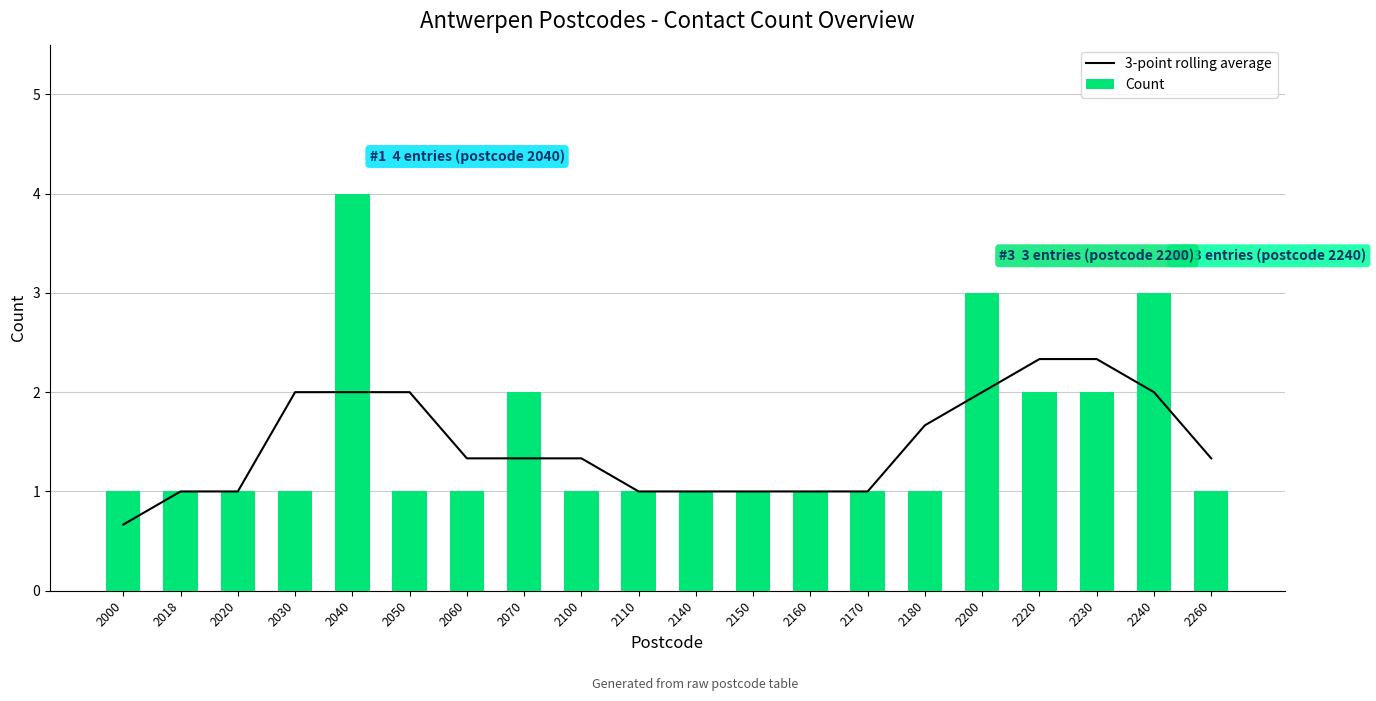

Read the 3-point rolling average value at 2230.

2.3